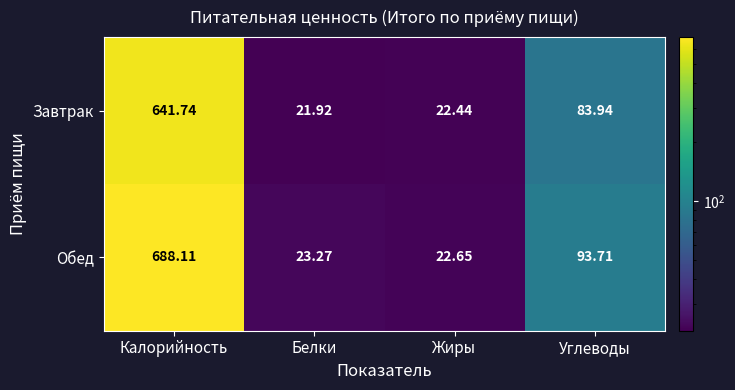

Rank the series at Калорийность from lowest to highest value.

Завтрак, Обед